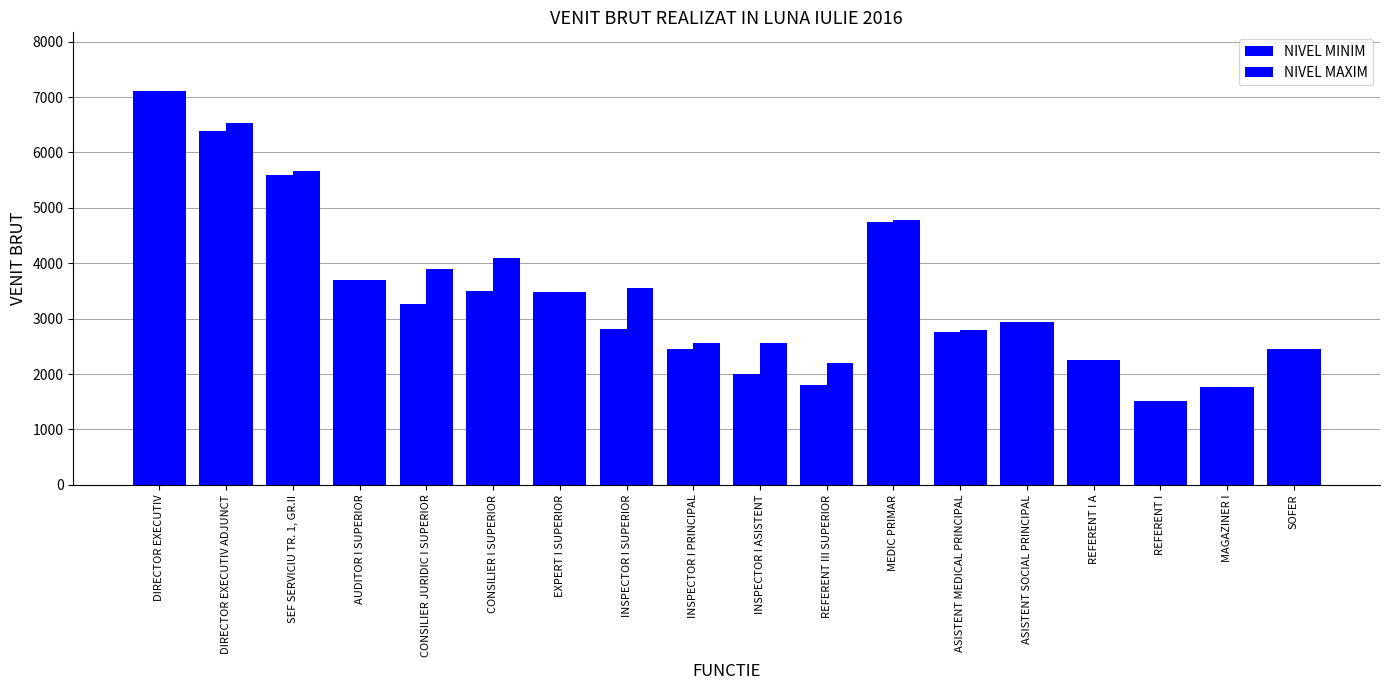

How many values in the NIVEL MINIM series are below 2934?

9